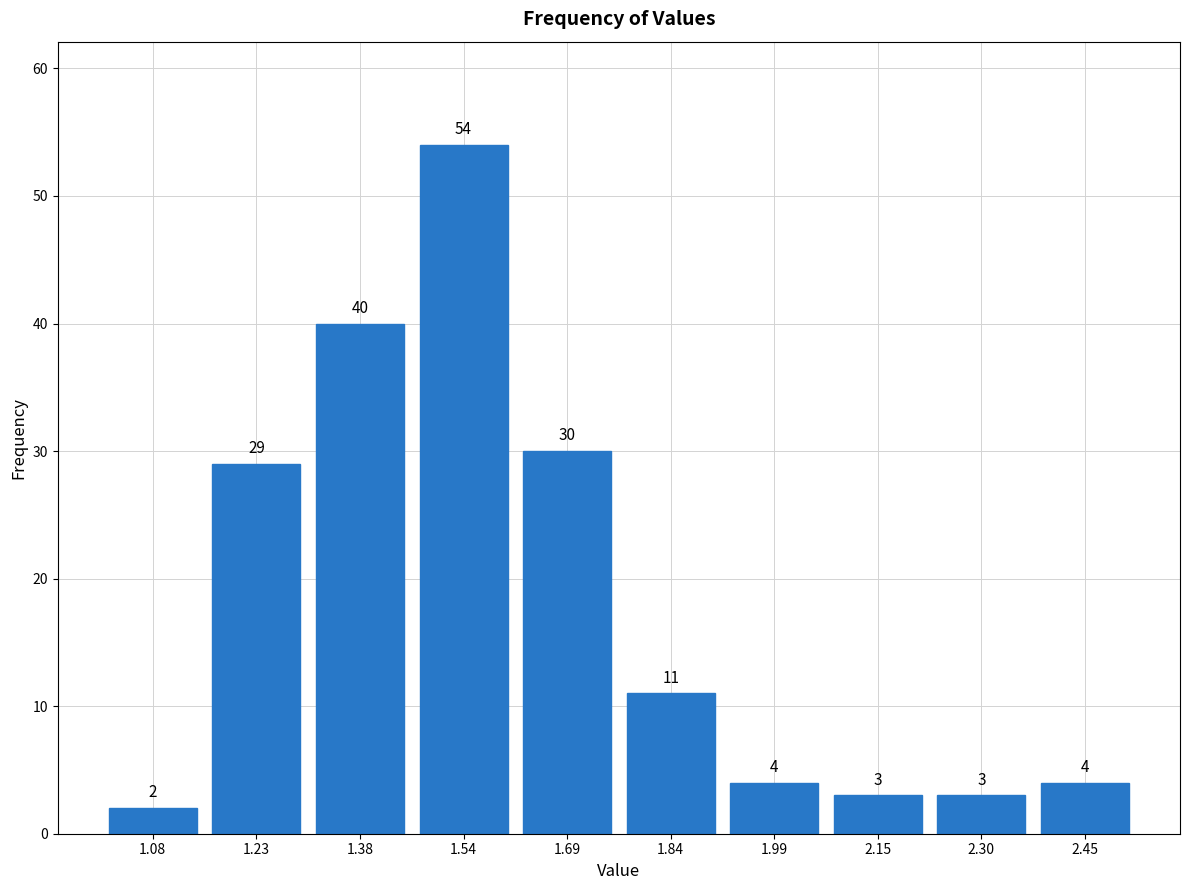

What is the height of the bar covering 1.62 to 1.76 on the x-axis? The bar edges are not printed on the chart, so give them approximately, as read against the axis.

30